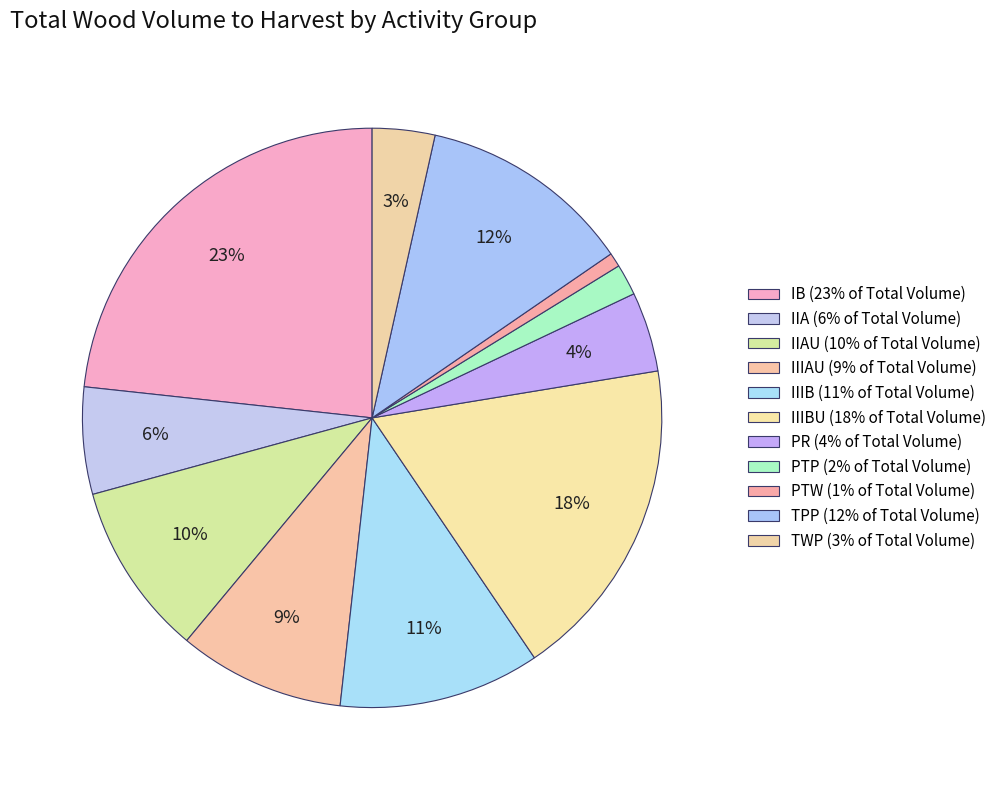

How many slices are in this pie chart?

11